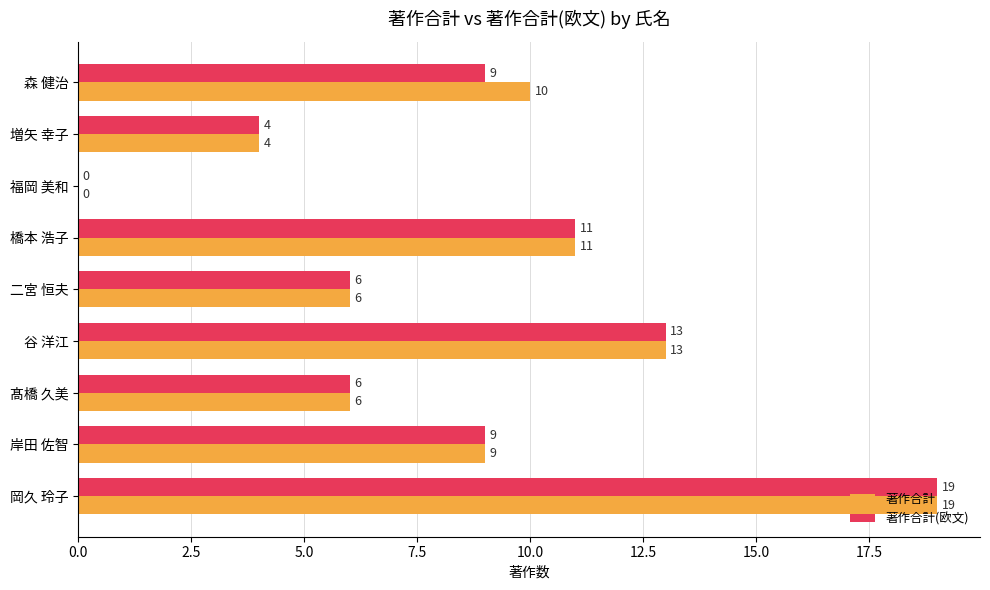

At which category is the sum across all series the highest?

岡久 玲子